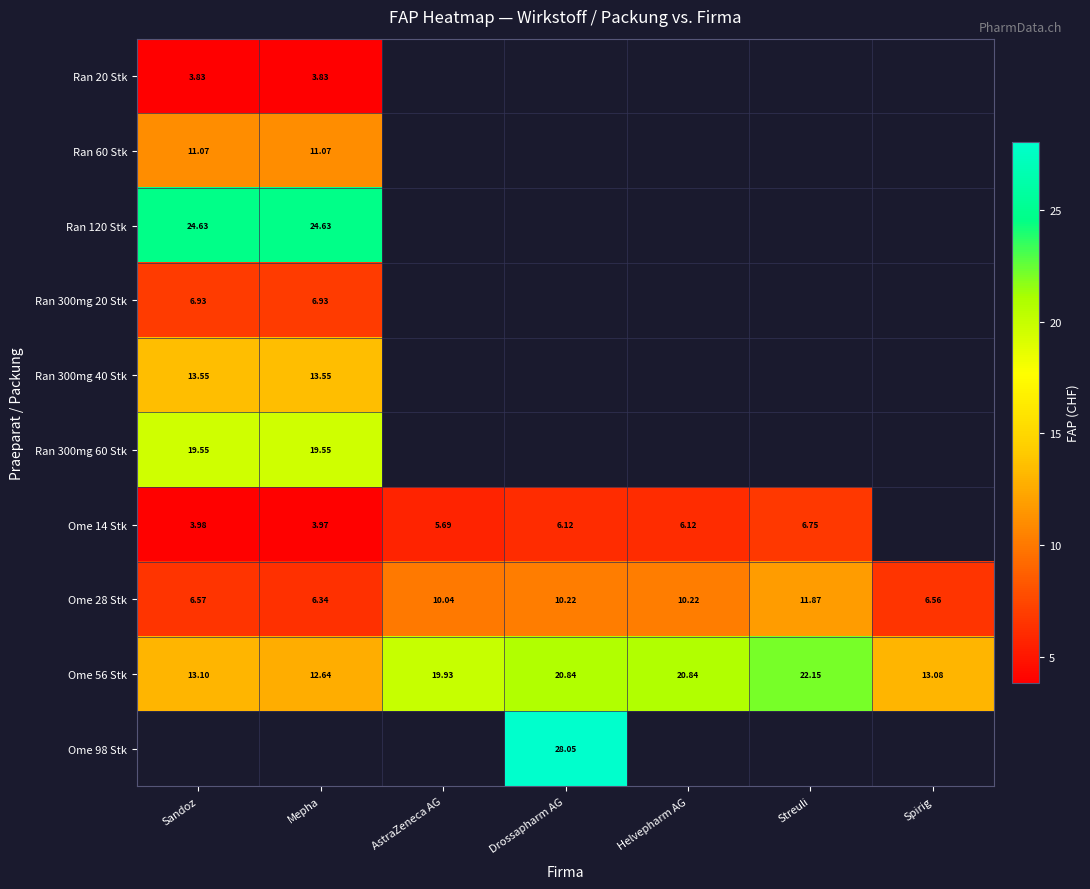

Which category has the highest value in the Ome 56 Stk series?

Streuli